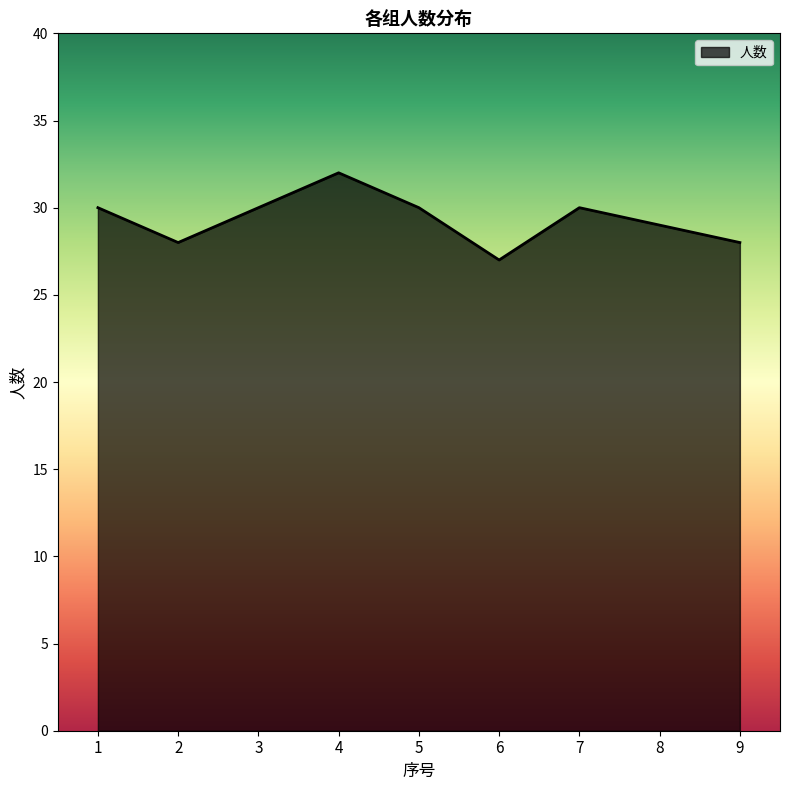

What is the maximum value shown in the chart?

32